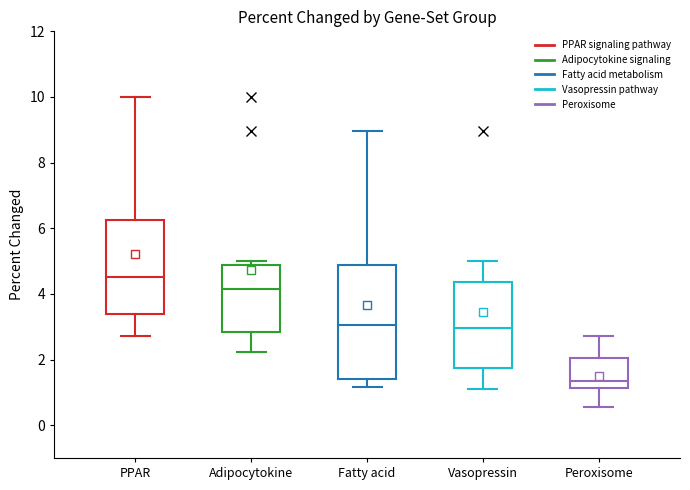

Where does the upper whisker of the box for Peroxisome end on the y-axis? The values are not printed on the chart, so give them approximately, as read against the axis.

2.8